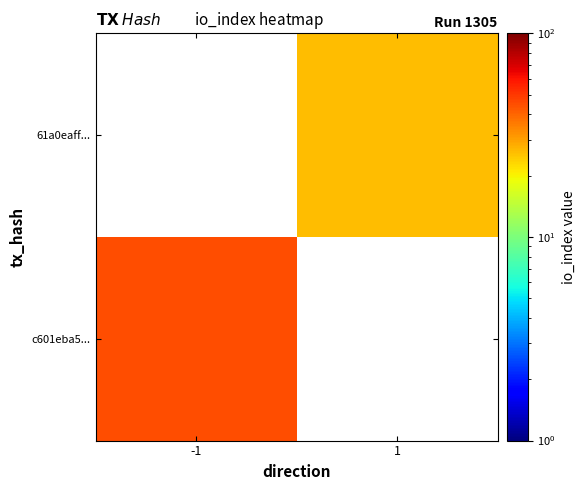

List the series in order of their peak value, highest first.

c601eba5..., 61a0eaff...